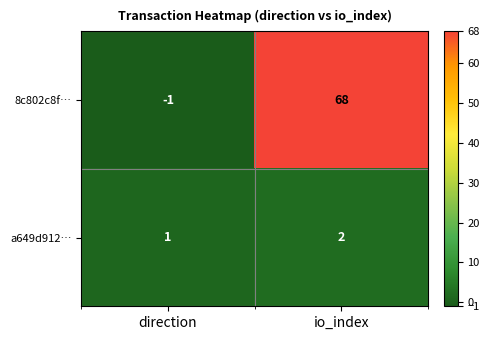

The value of 8c802c8f… at direction is 0. True or false?

False